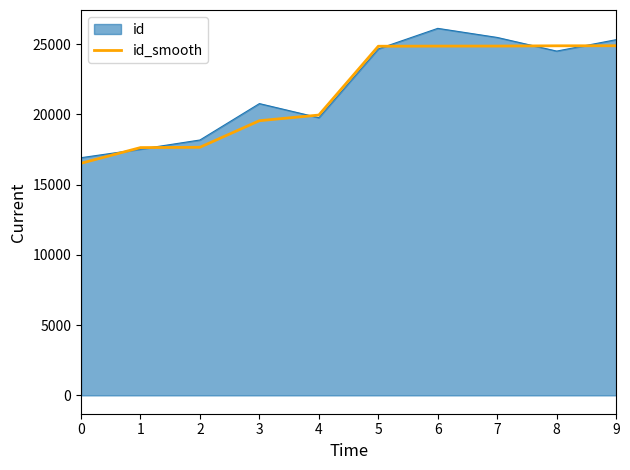

The value of id_smooth at 1 is 17639.0. True or false?

True